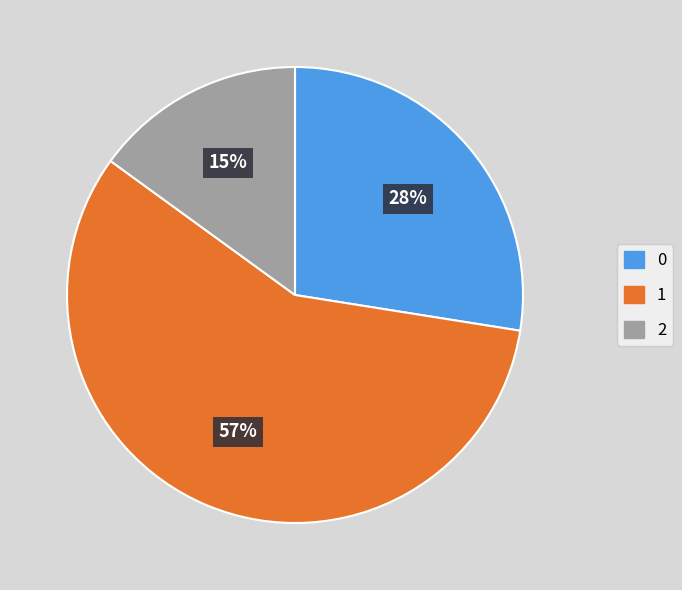

How many segments does this pie chart have?

3